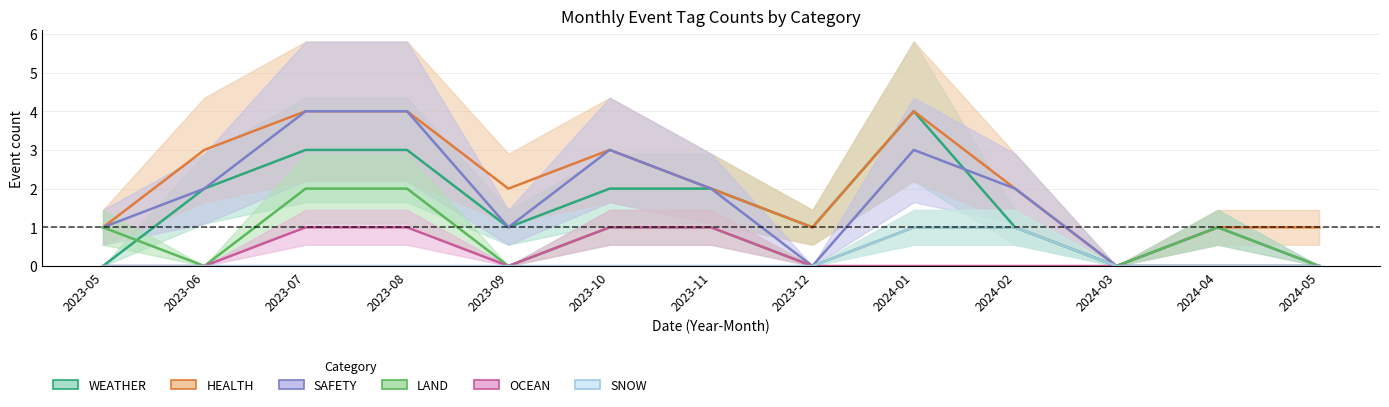

What is the label of the 11th point from the left?

2024-03